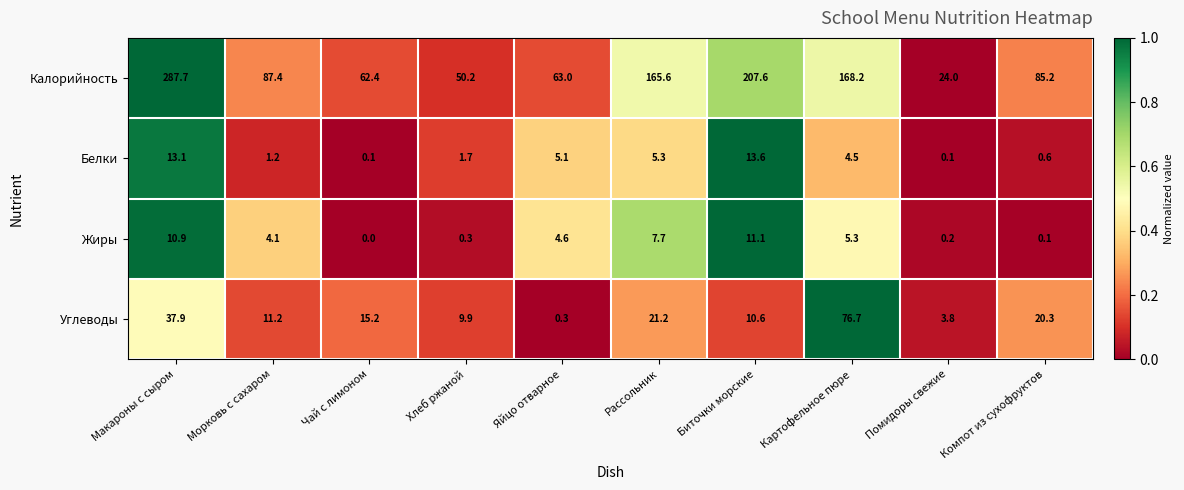

At which category is the sum across all series the highest?

Макароны с сыром